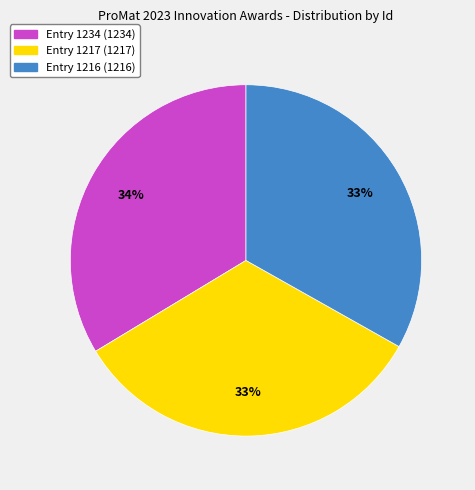

Is there a majority slice in this chart?

No